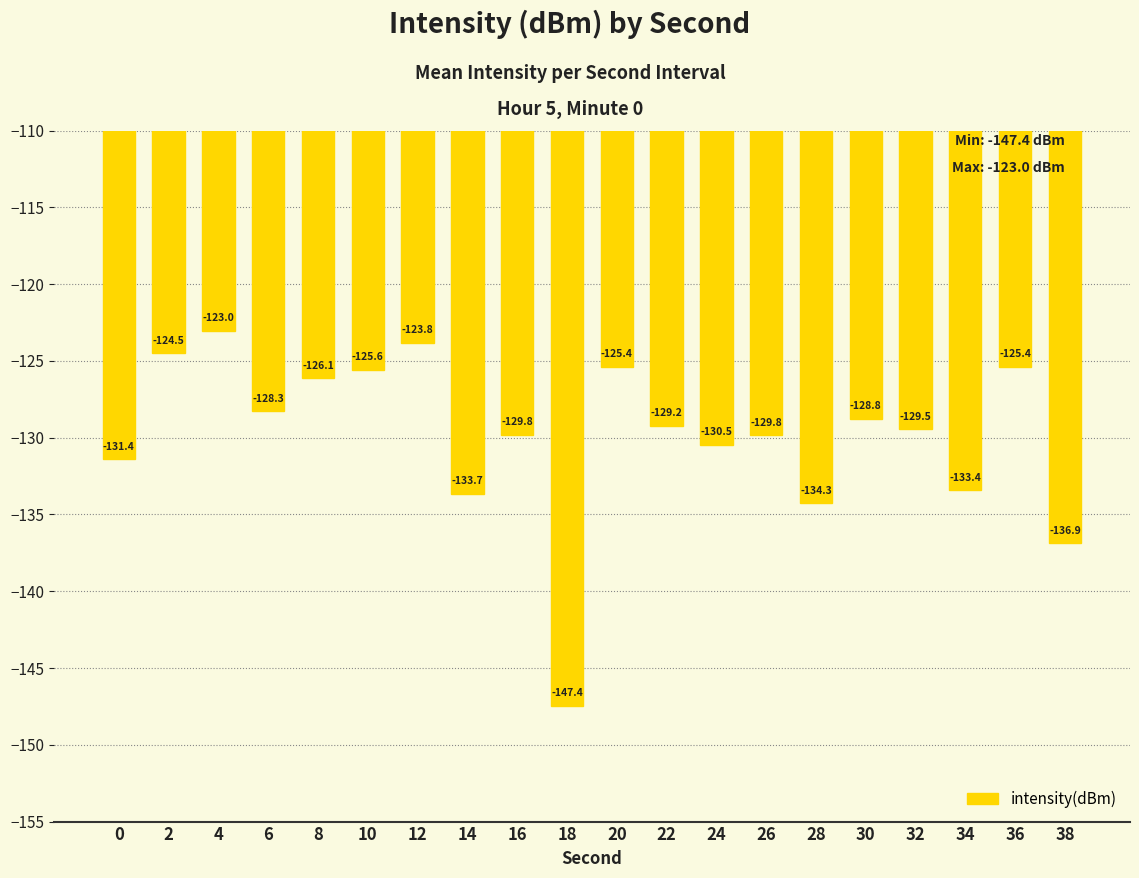

What is the minimum value shown in the chart?

-147.4